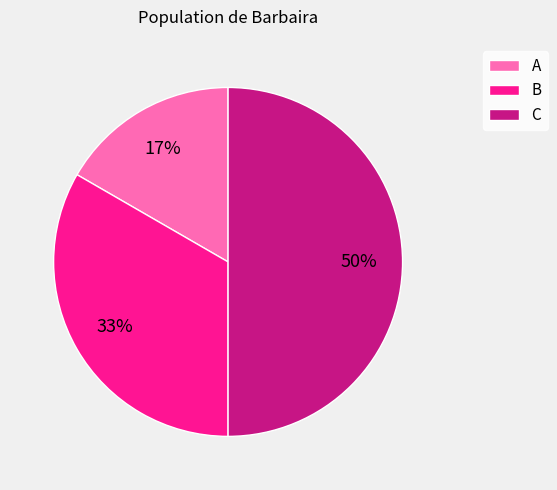

To the nearest percent, what portion does B represent?

33%